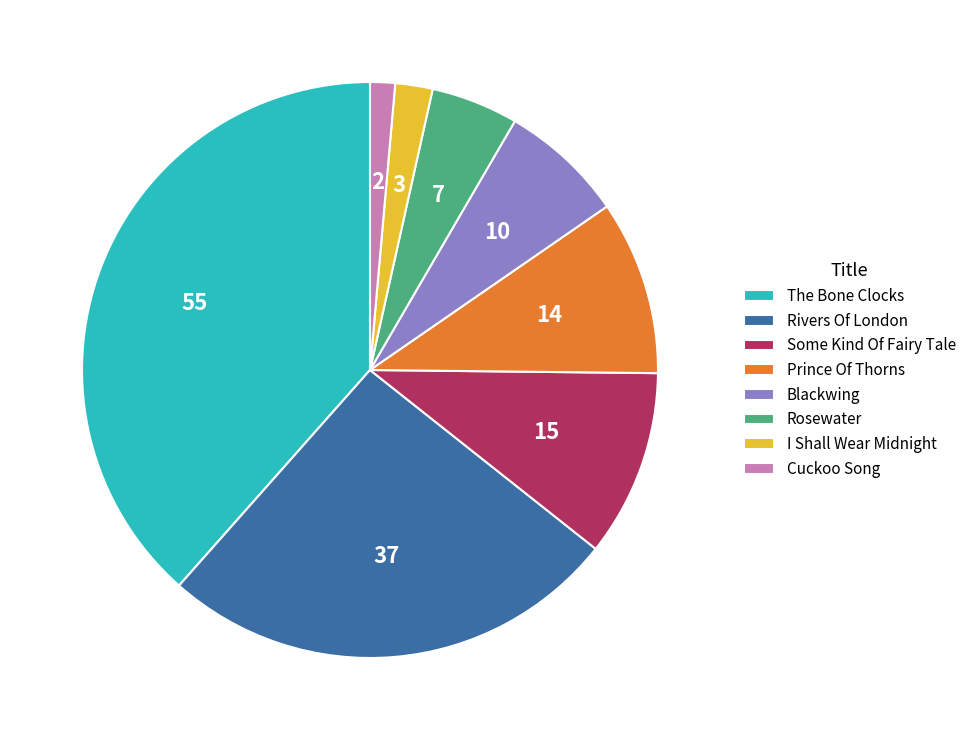

The Cuckoo Song slice represents 1% of the pie. True or false?

True